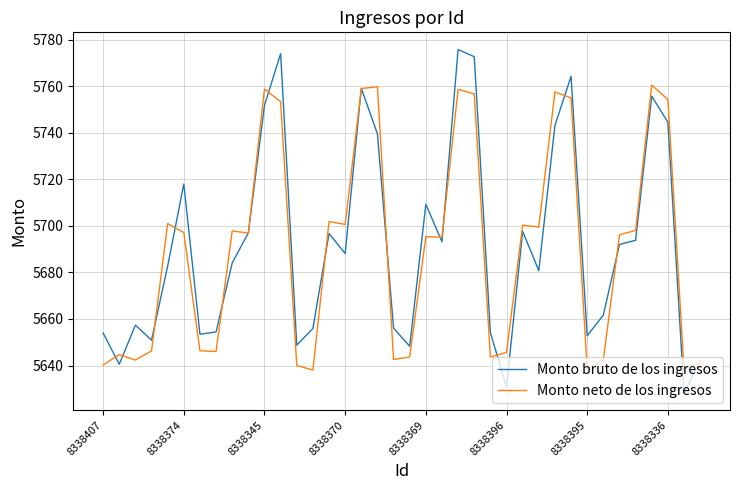

How many interior local peaks does the Monto bruto de los ingresos series have?

10